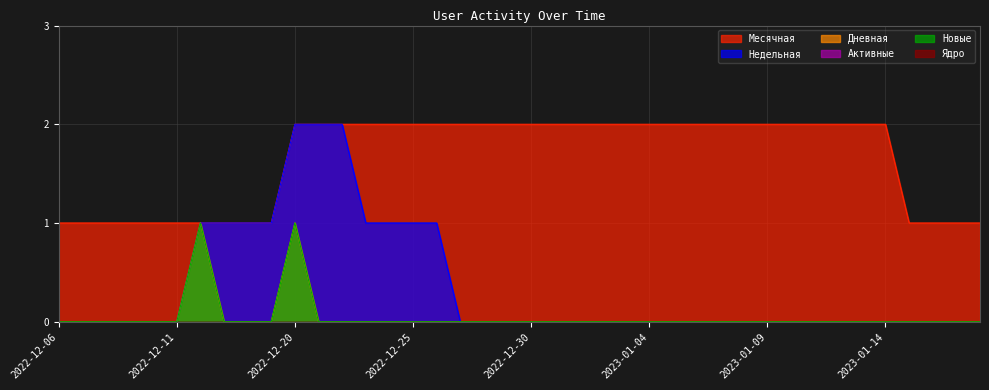

What is the difference between the second highest and minimum values in the Недельная series?

2